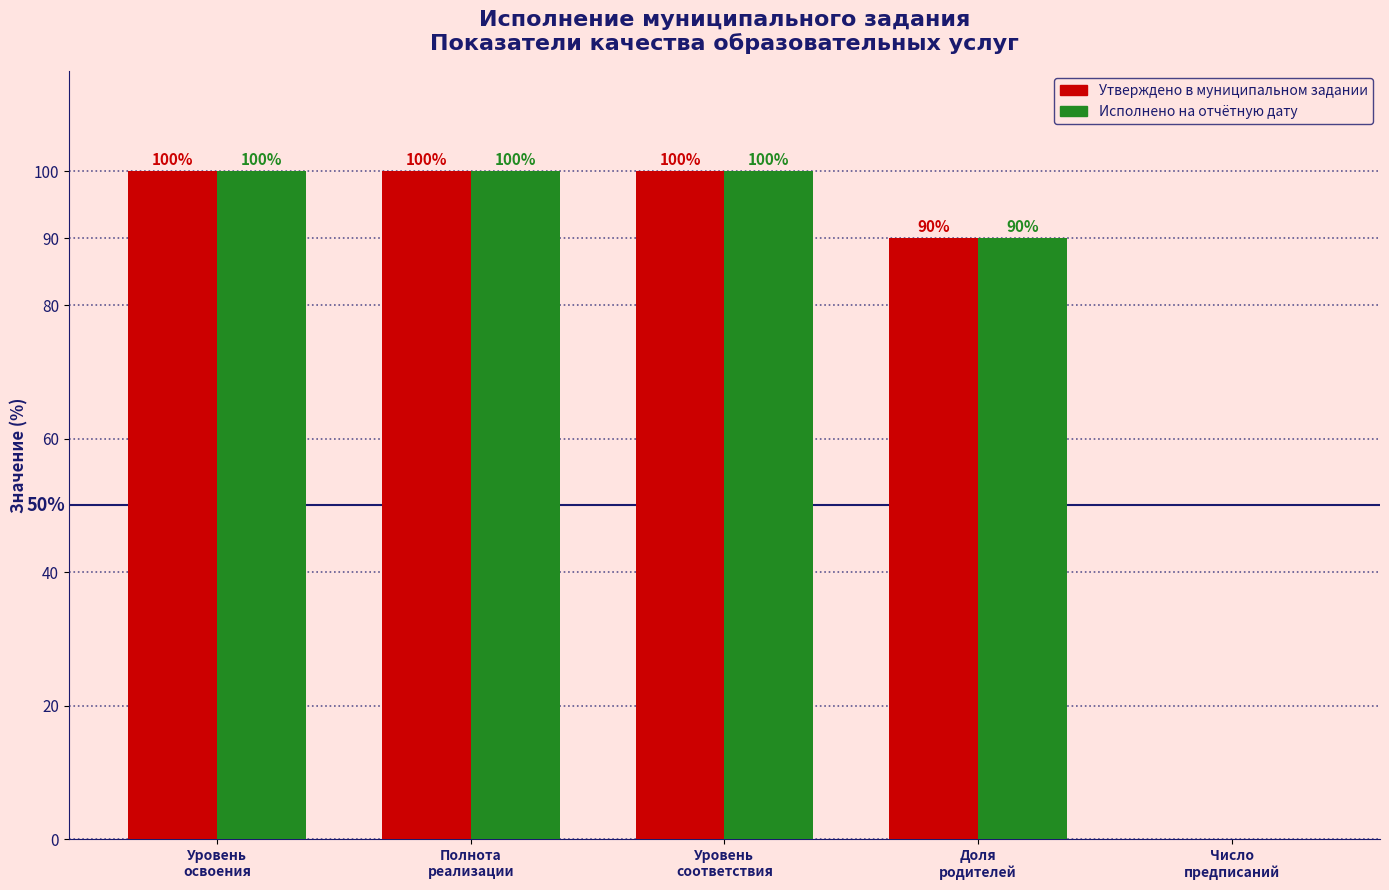

Count the number of data series in this chart.

2